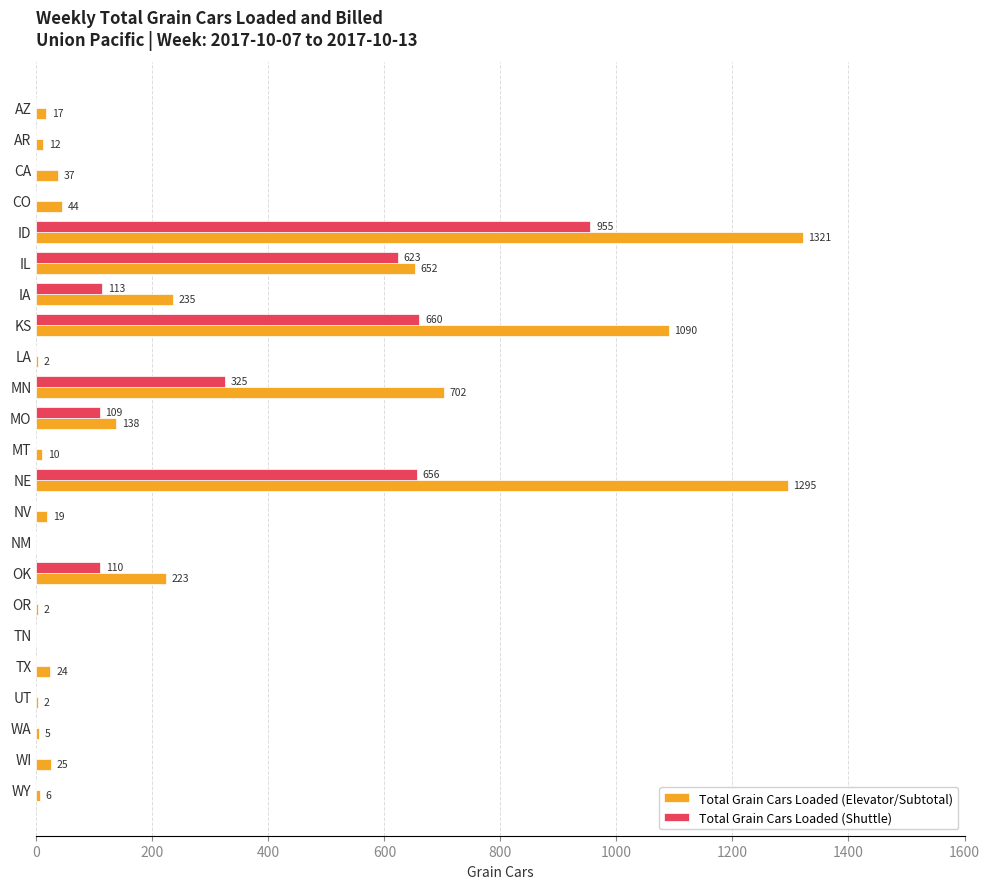

What is the sum of all Total Grain Cars Loaded (Elevator/Subtotal) values?

5861